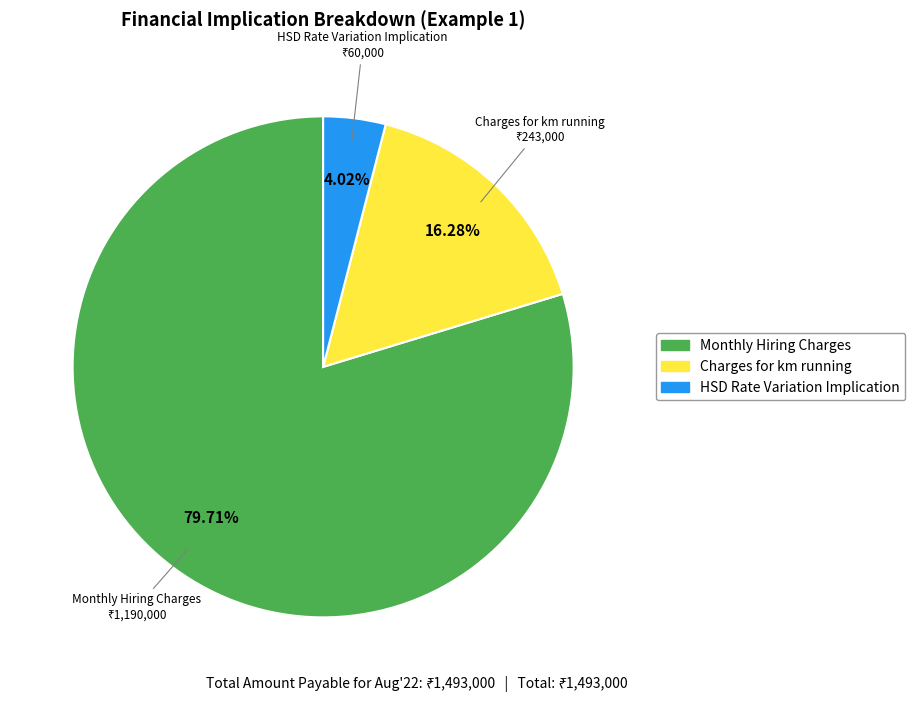

Is there a majority slice in this chart?

Yes